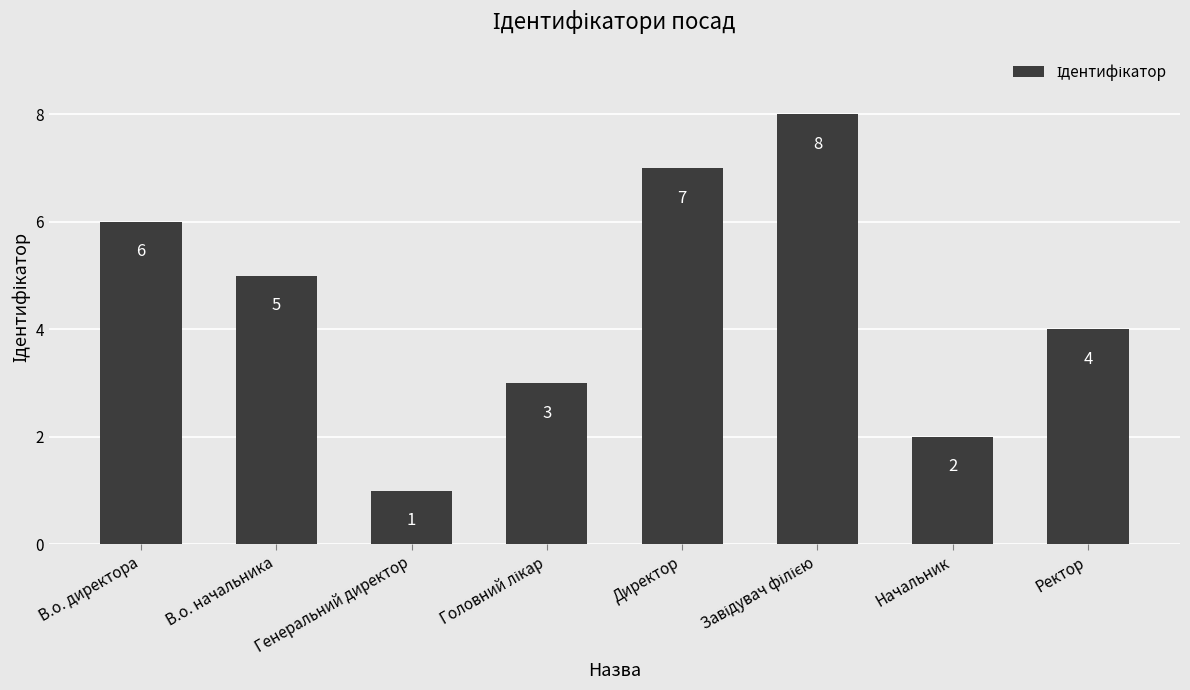

The value at В.о. директора is 6. True or false?

True